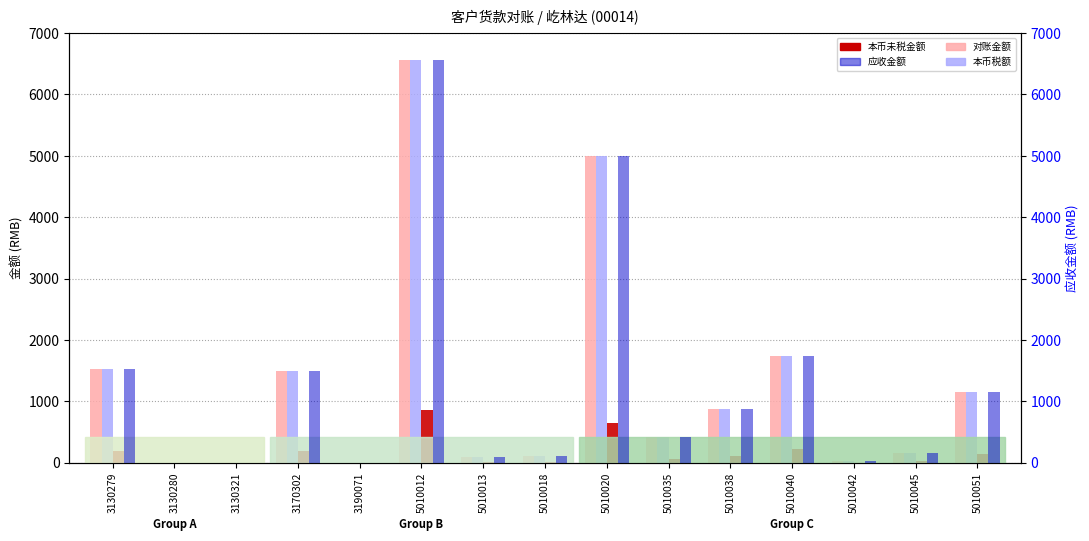

What is the difference between the maximum and minimum values in the 本币税额 series?

852.3